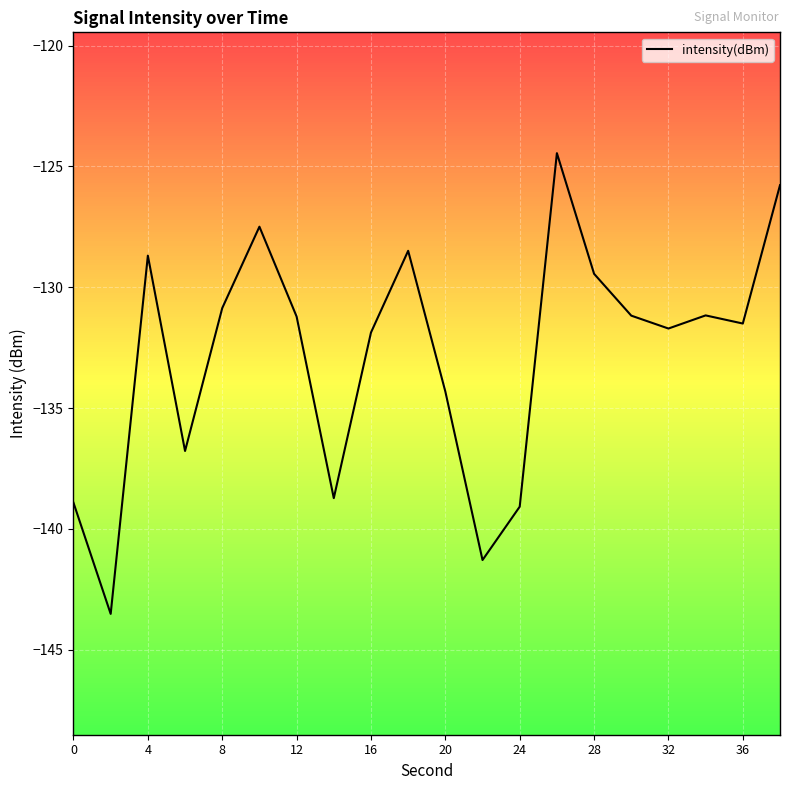

How many points are higher than both their immediate neighbors (excluding endpoints)?

5